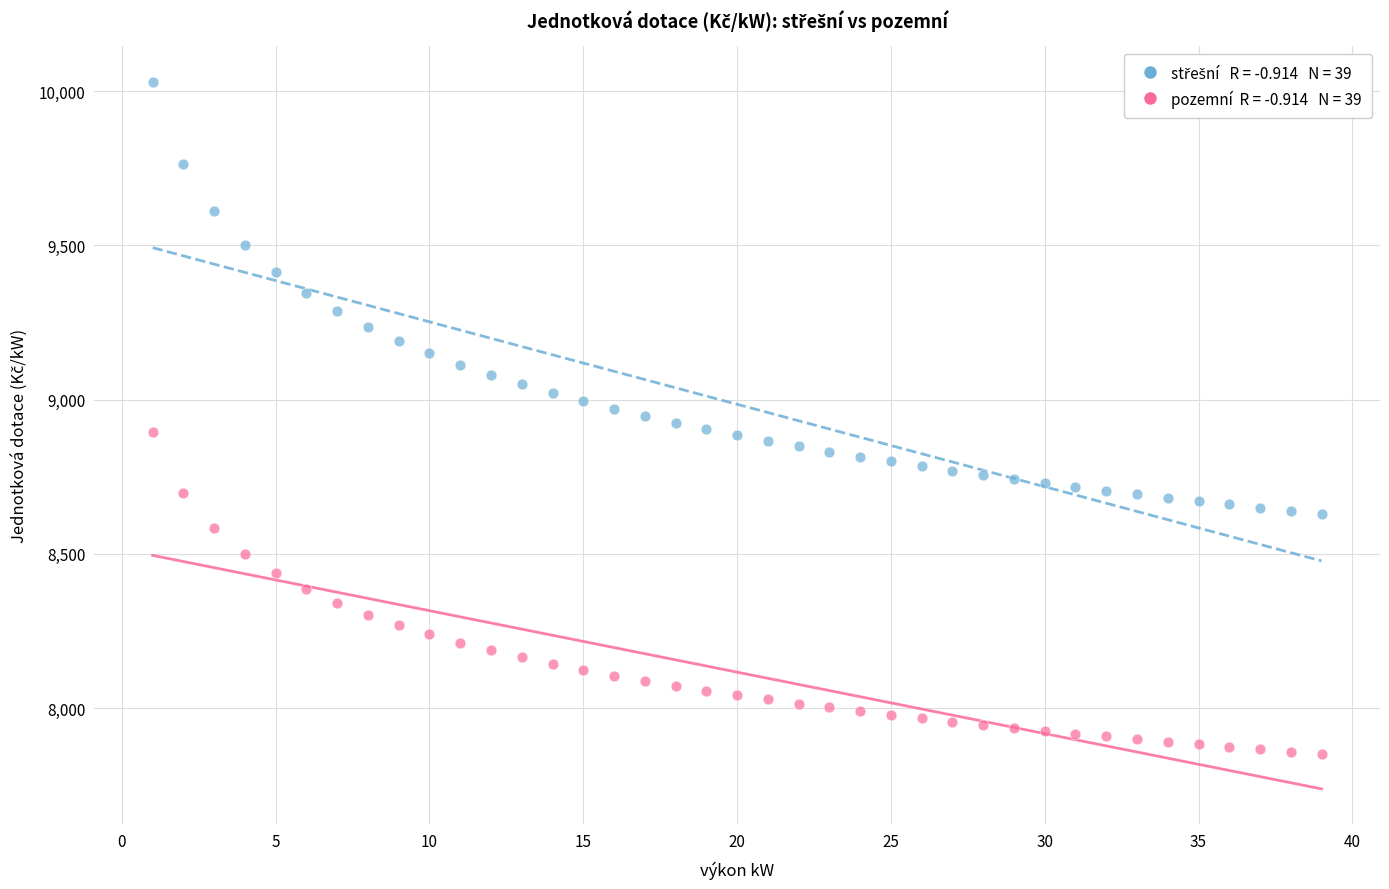

Across all data points, what is the range of X values (max minus min)?

38.0